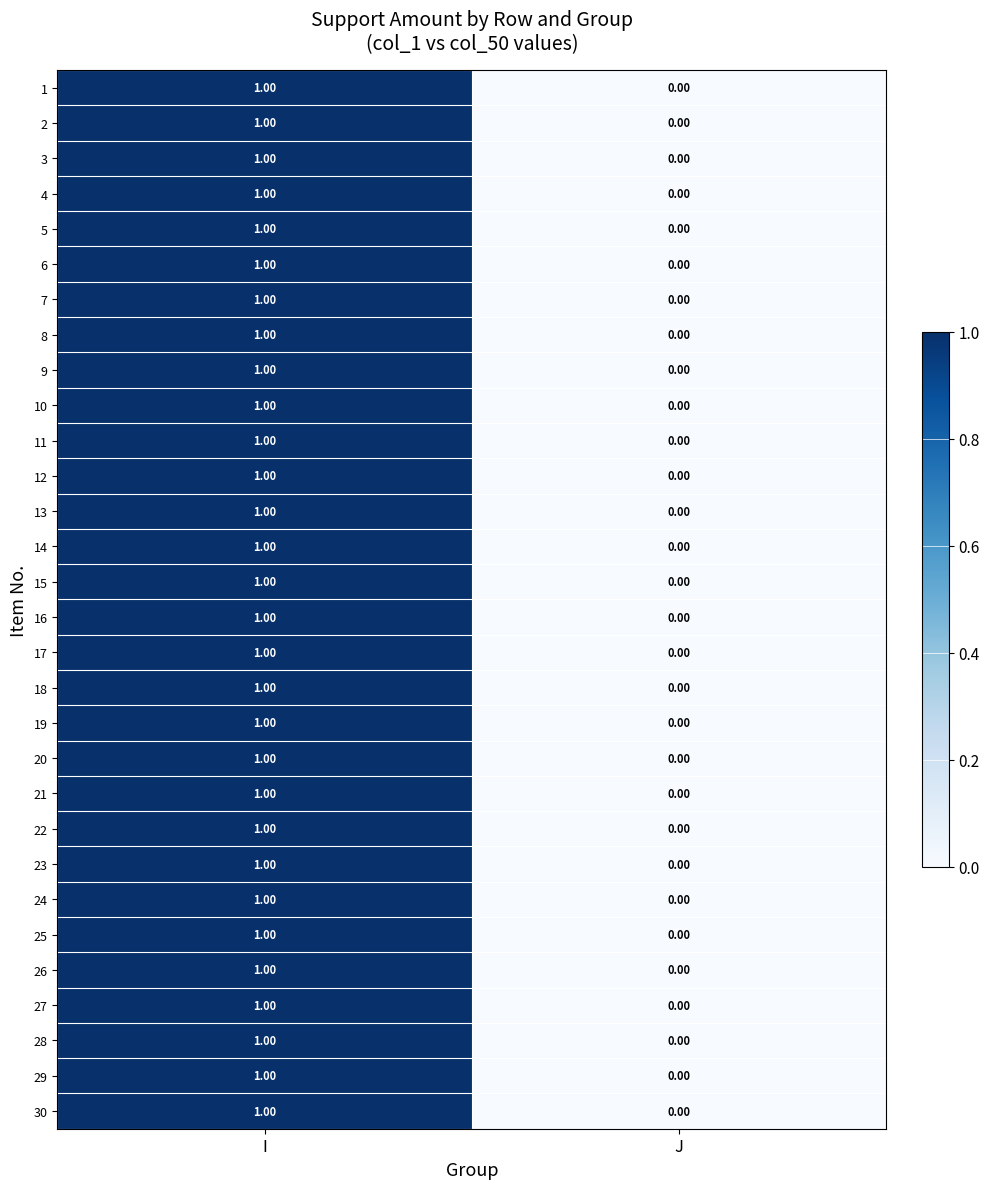

Rank the categories by 6 value from lowest to highest.

J, I